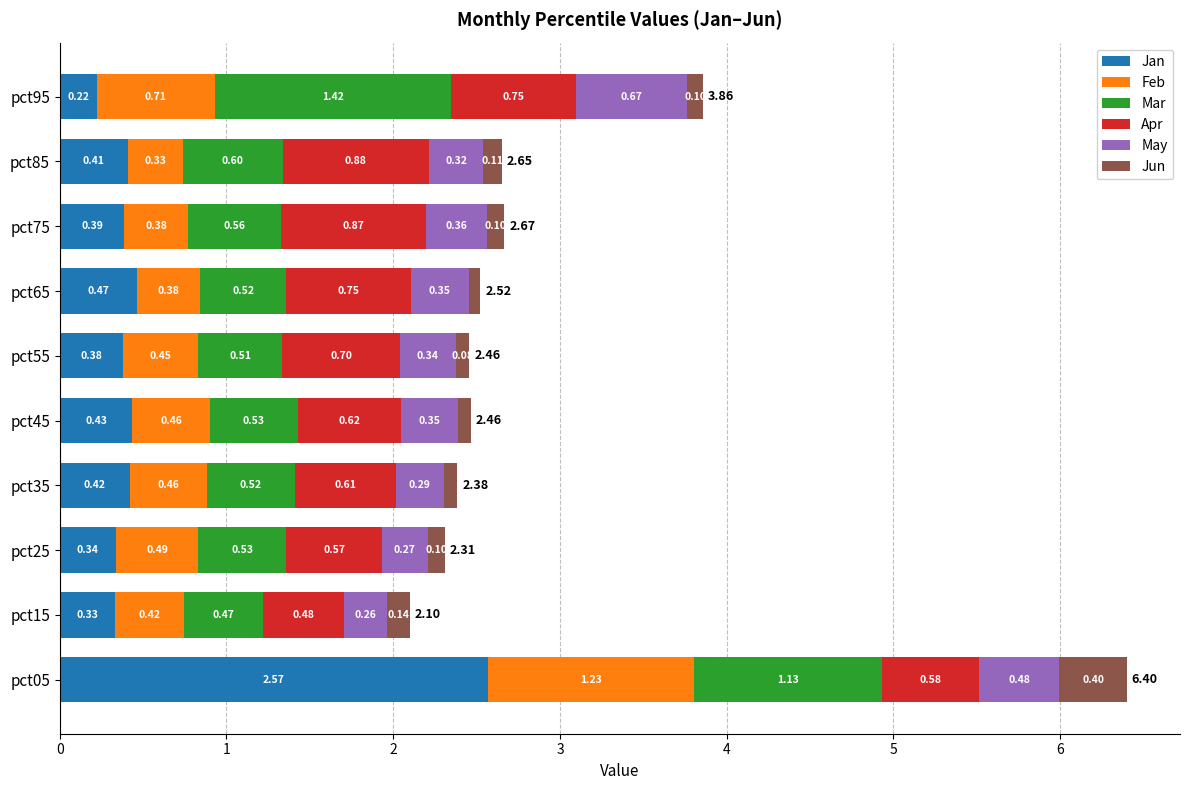

What are all the series names shown in the legend?

Jan, Feb, Mar, Apr, May, Jun